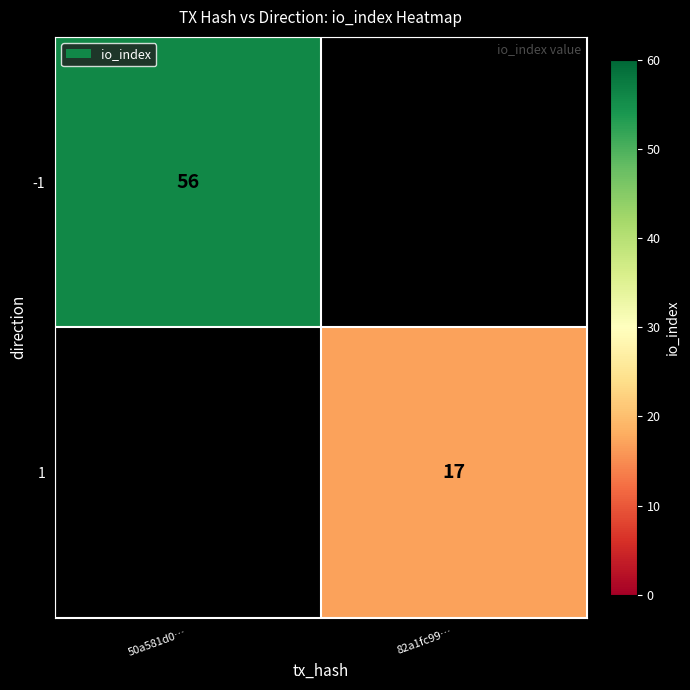

Is it true that 1 equals 17 at 82a1fc99…?

True